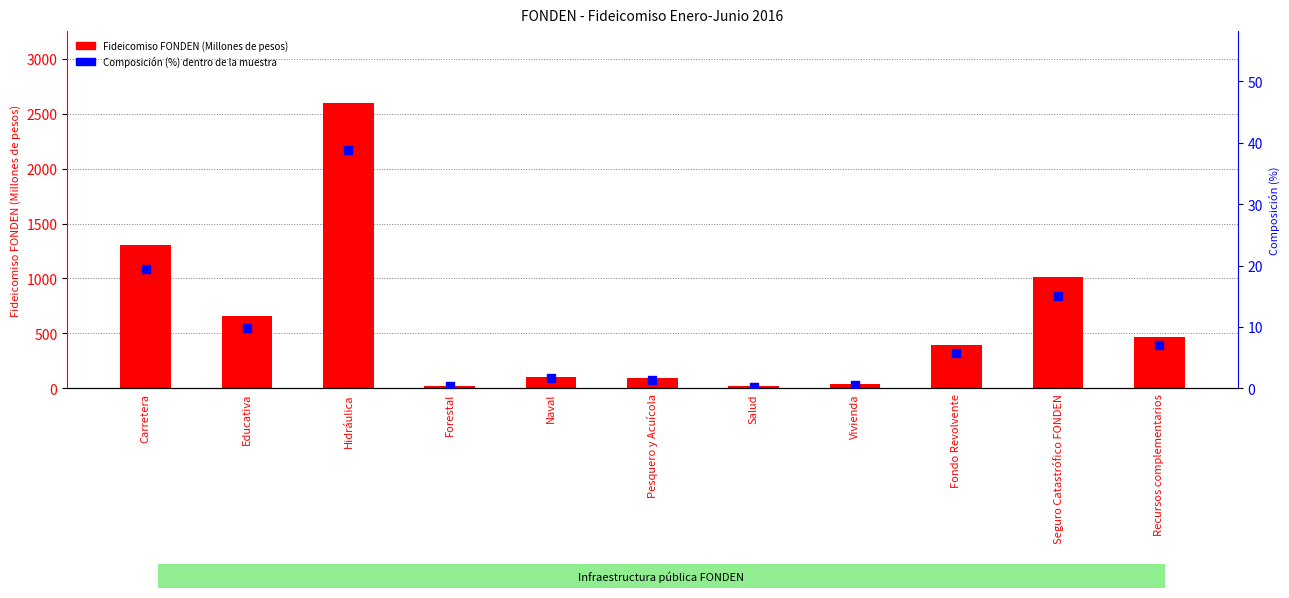

What are all the series names shown in the legend?

Fideicomiso FONDEN (Millones de pesos), Composición (%) dentro de la muestra